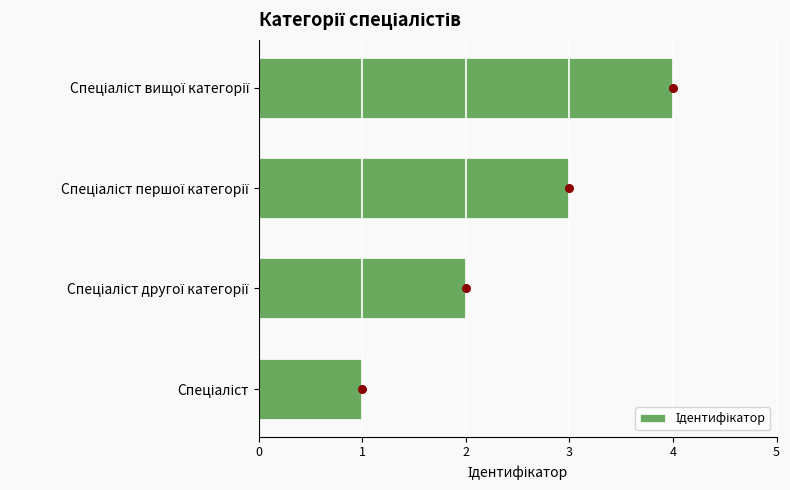

Between Спеціаліст першої категорії and Спеціаліст другої категорії, which is larger?

Спеціаліст першої категорії